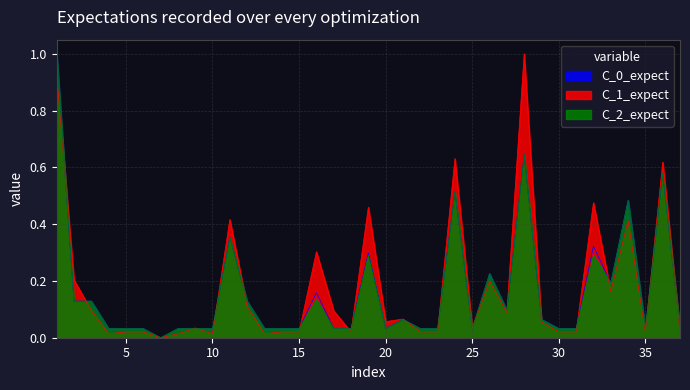

What is the greatest value displayed?

1.0